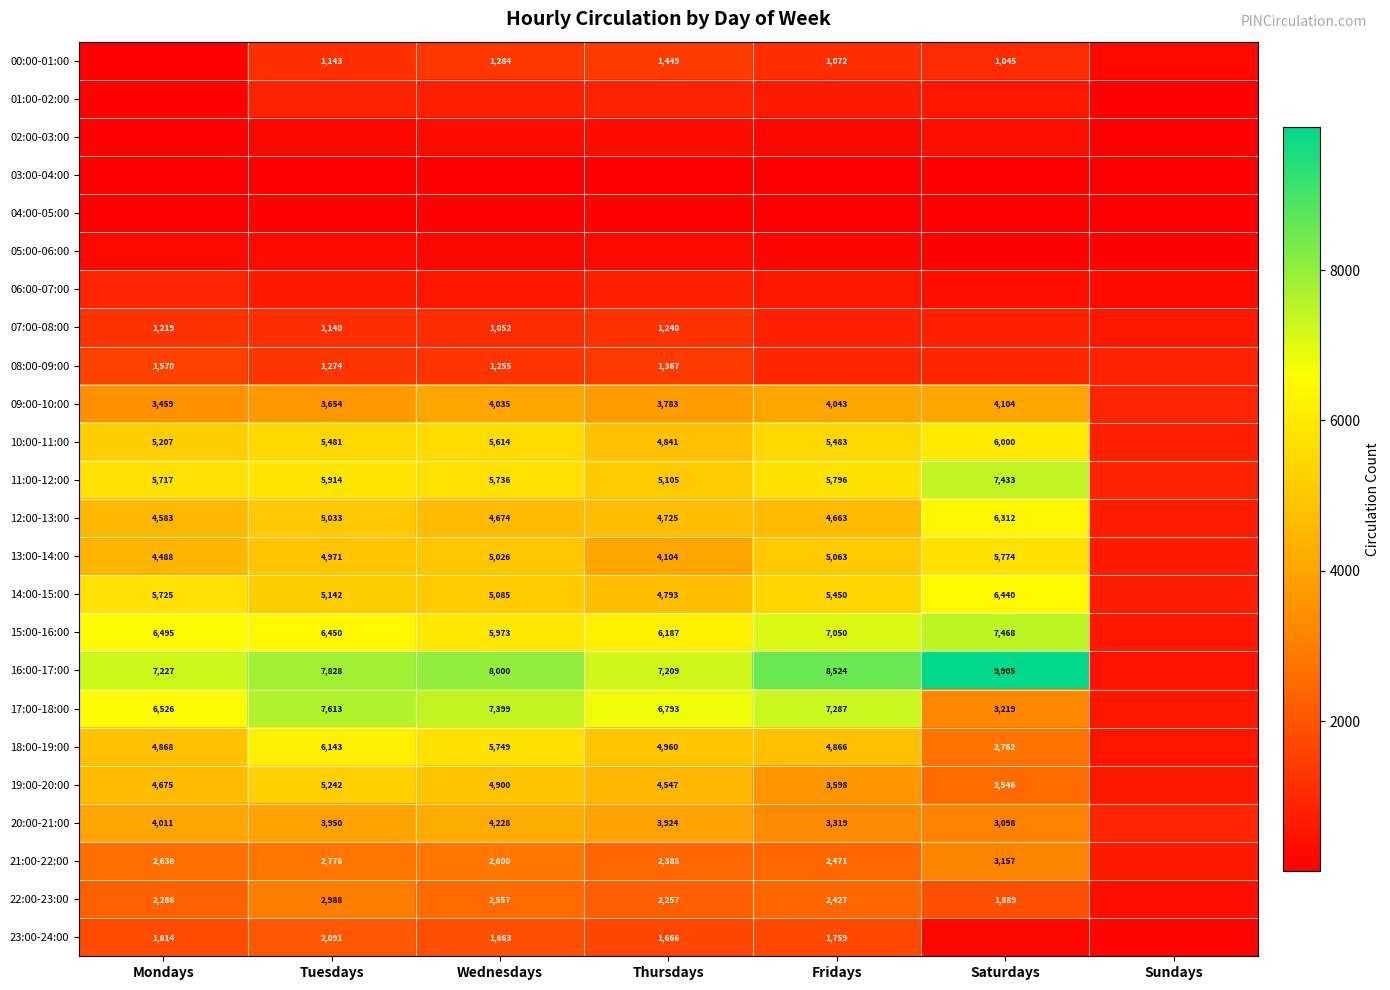

What is the sum of the 17:00-18:00 values at Tuesdays and Wednesdays?

15012